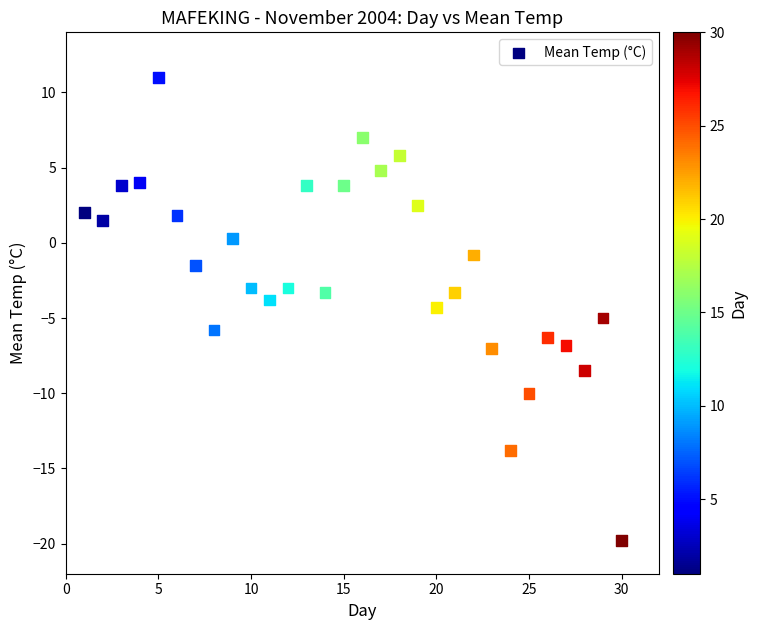

What is the range of X values (max minus min)?

29.0